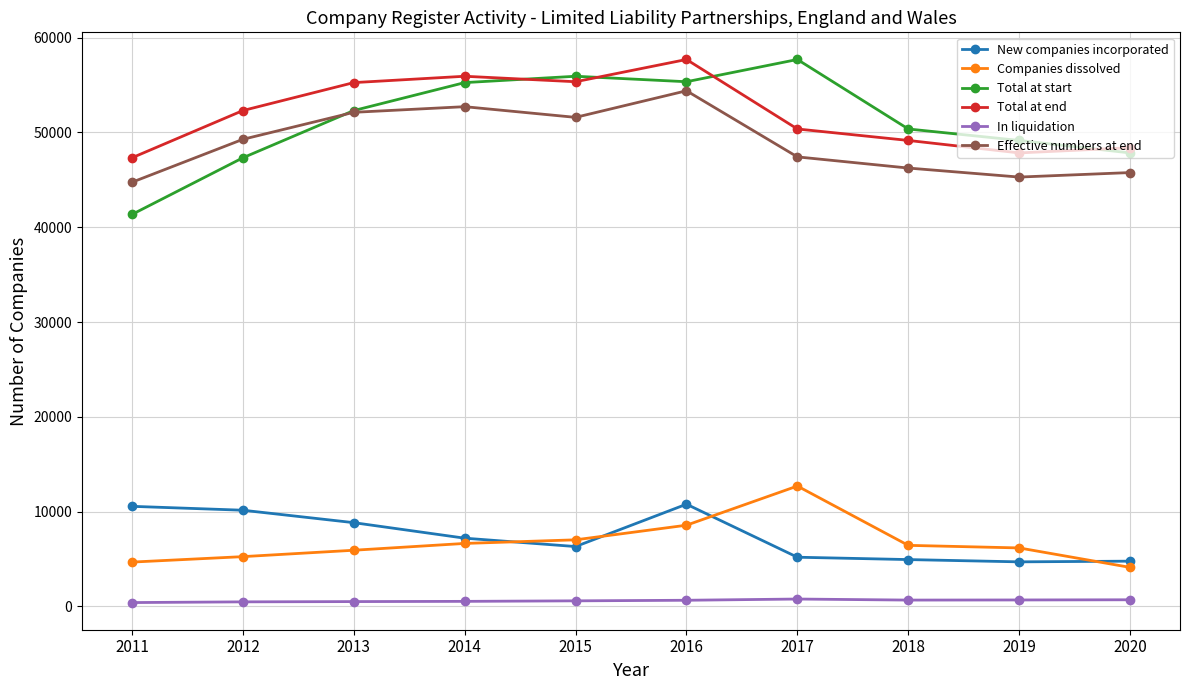

What is the lowest value of the New companies incorporated series?

4705